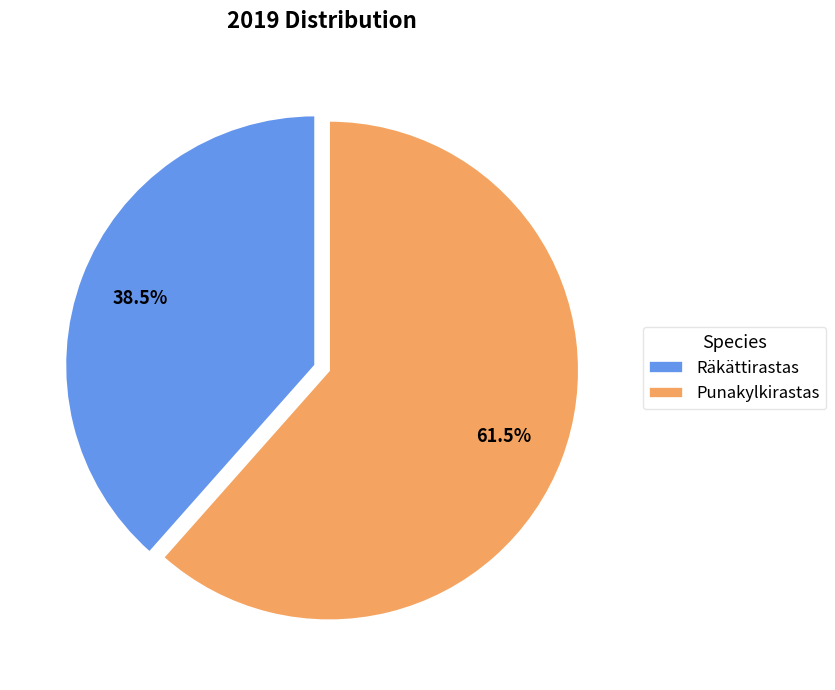

To the nearest percent, what is the difference between the largest and smallest slice percentages?

23%